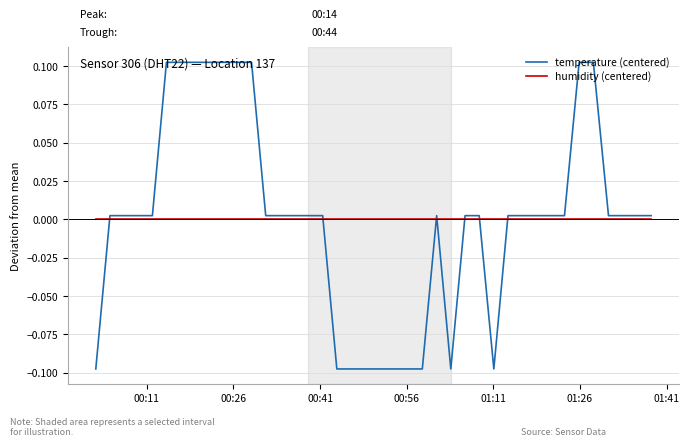

Which series has the largest range (max minus min)?

temperature (centered)